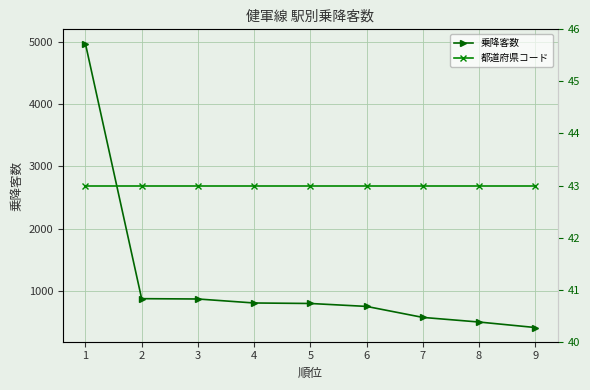

At how many categories does at least one series exceed 2956?

1